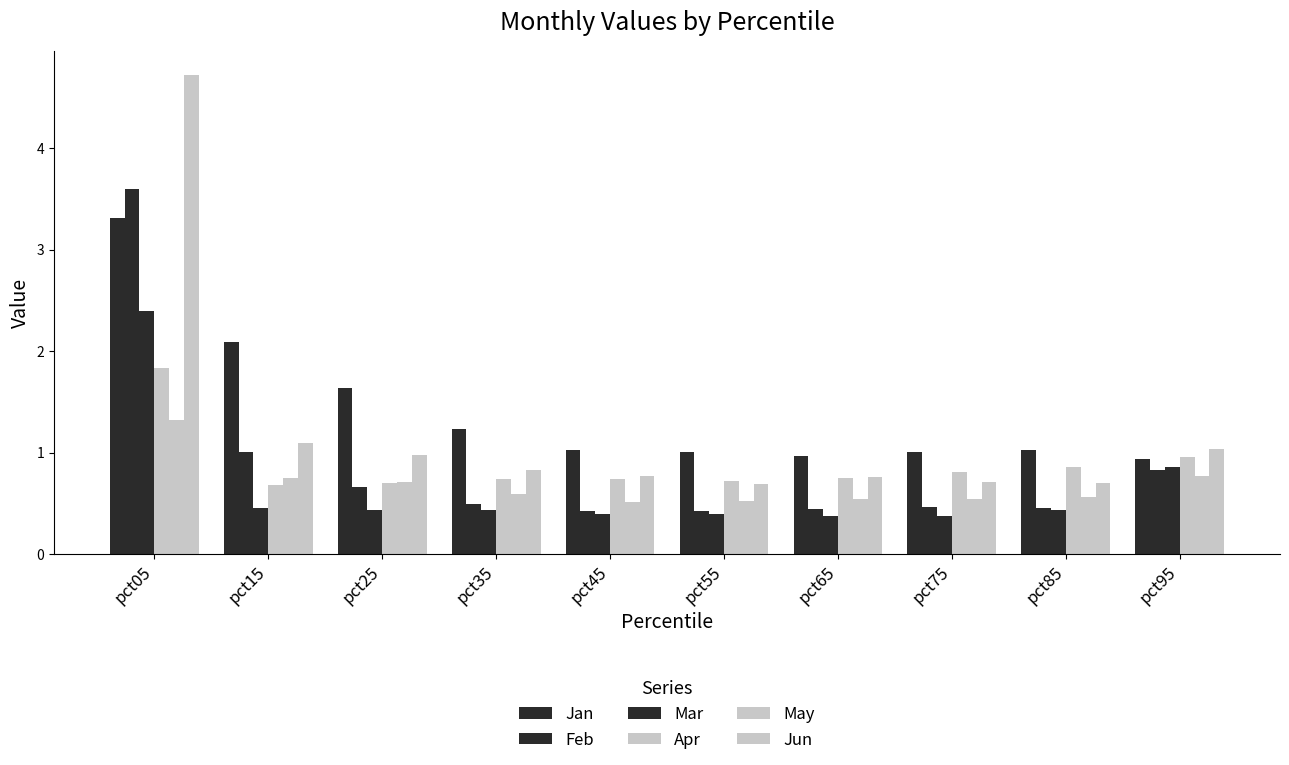

How many bars are there in each group?

6